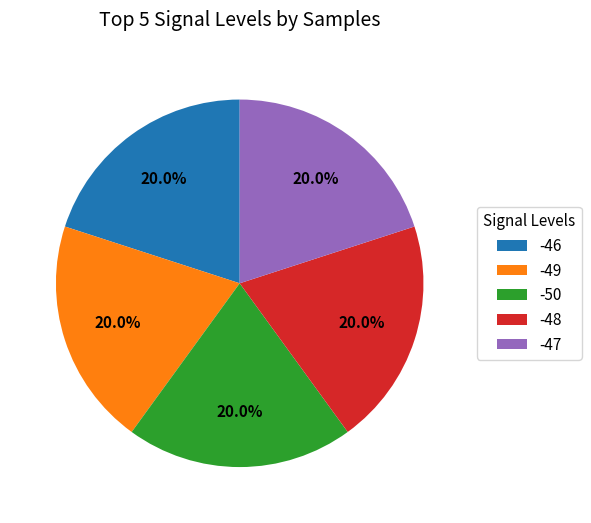

Is the sum of -46 and -47 greater than half?

No